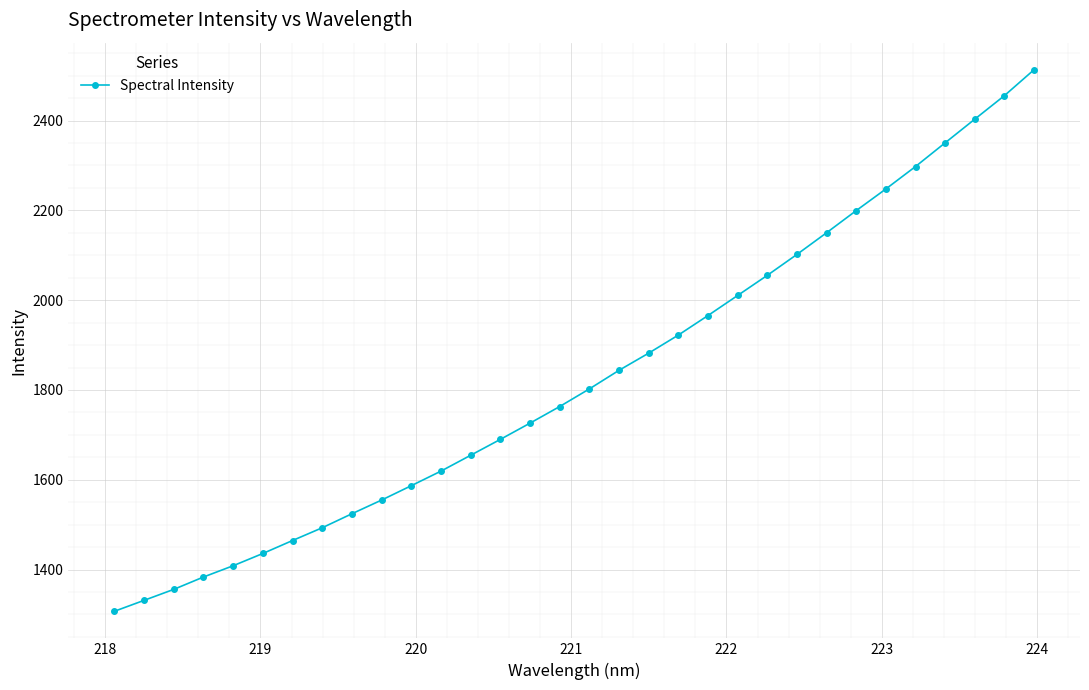

What is the value of the 19th point from the left?

1882.0